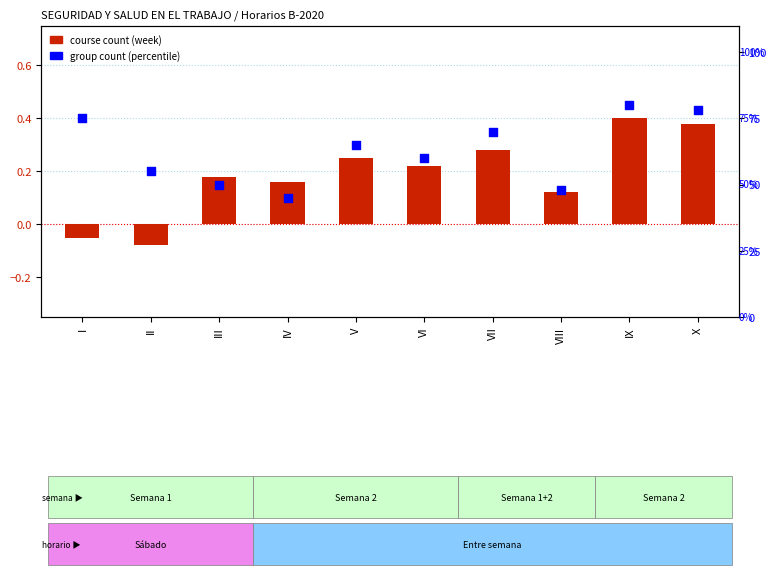

What are all the series names shown in the legend?

course count (week), group count (percentile)